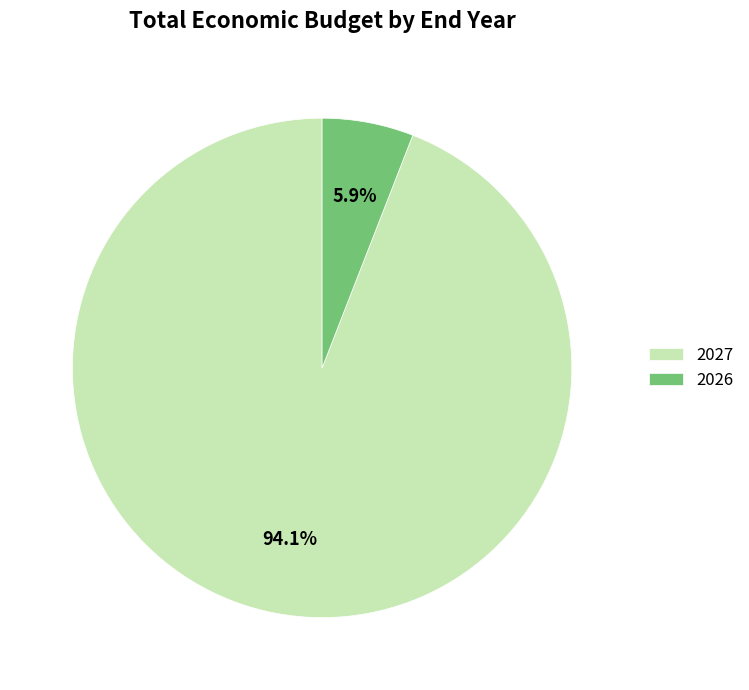

Is 2027 the majority of the pie?

Yes